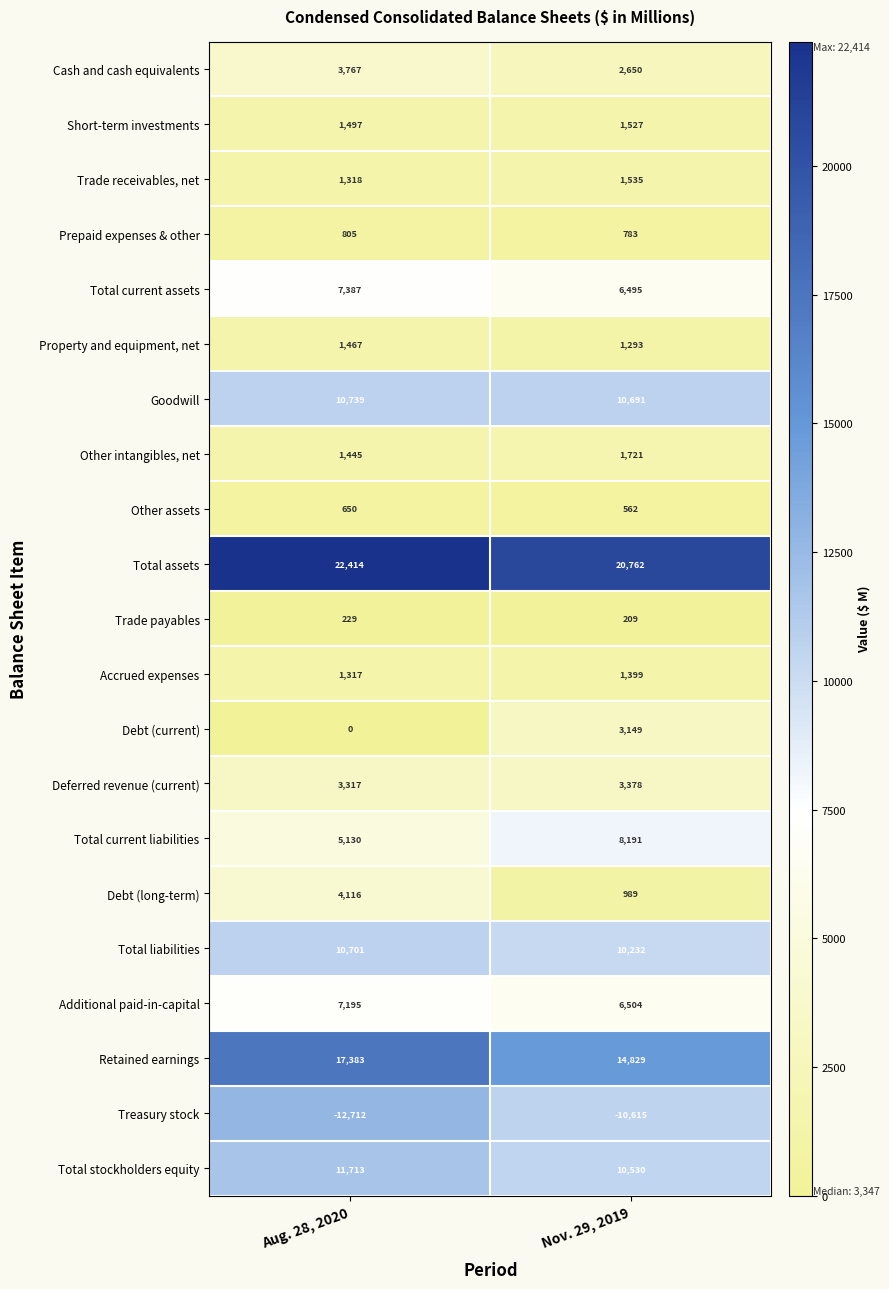

At which category is the sum across all series the highest?

Aug. 28, 2020